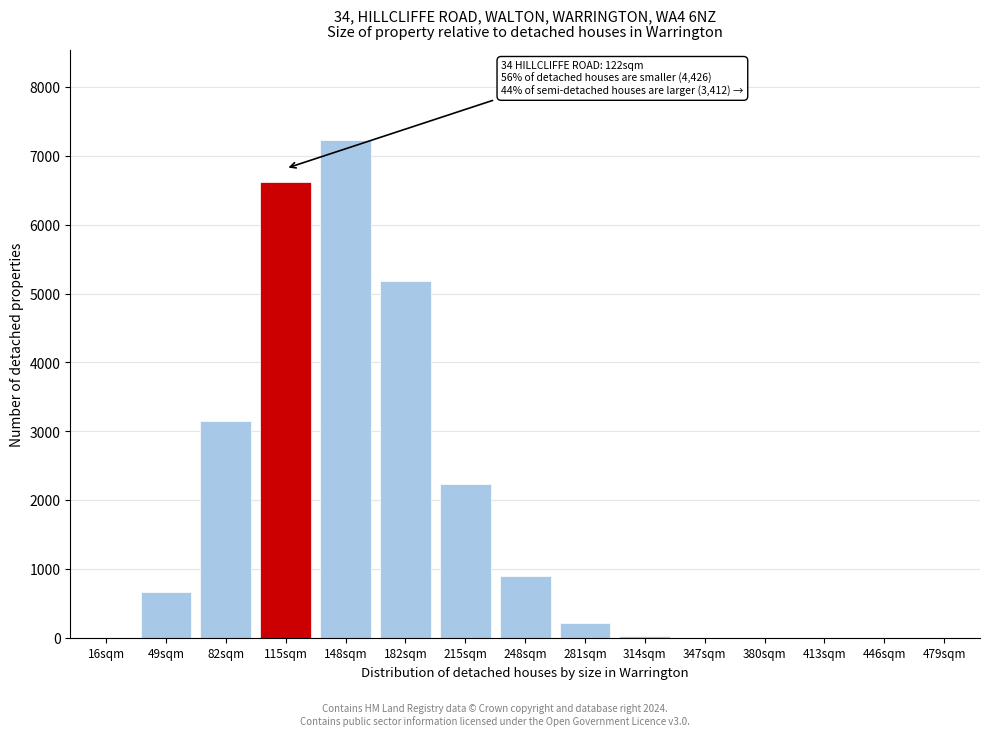

What is the sum of all values?

26267